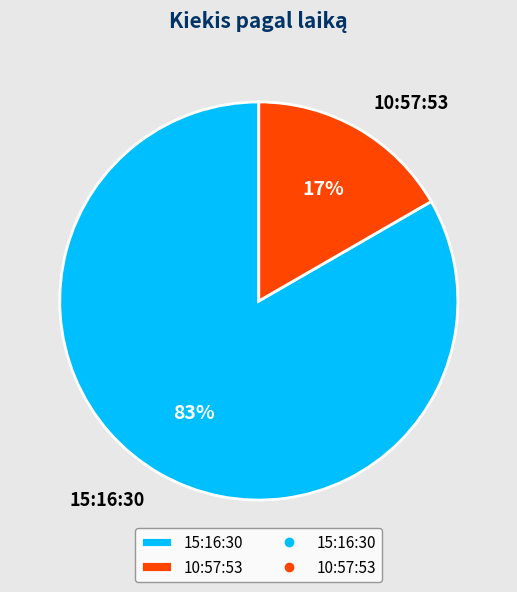

Is it true that 15:16:30 is 83% of the pie?

True